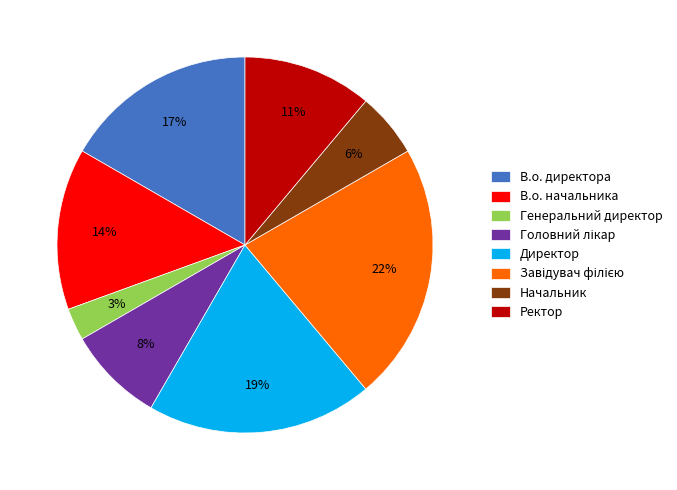

To the nearest percent, what is the difference between the largest and smallest slice percentages?

19%